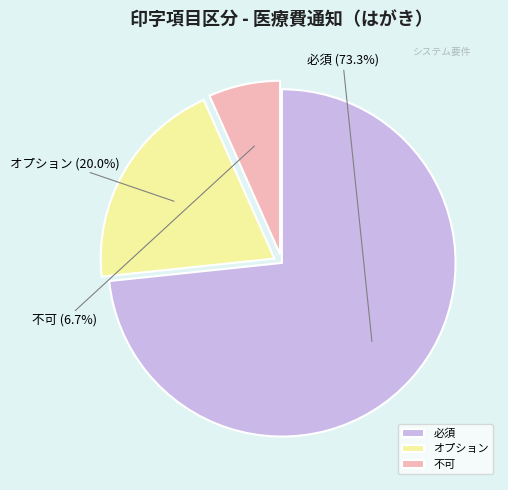

True or false: オプション accounts for 28% of the total.

False